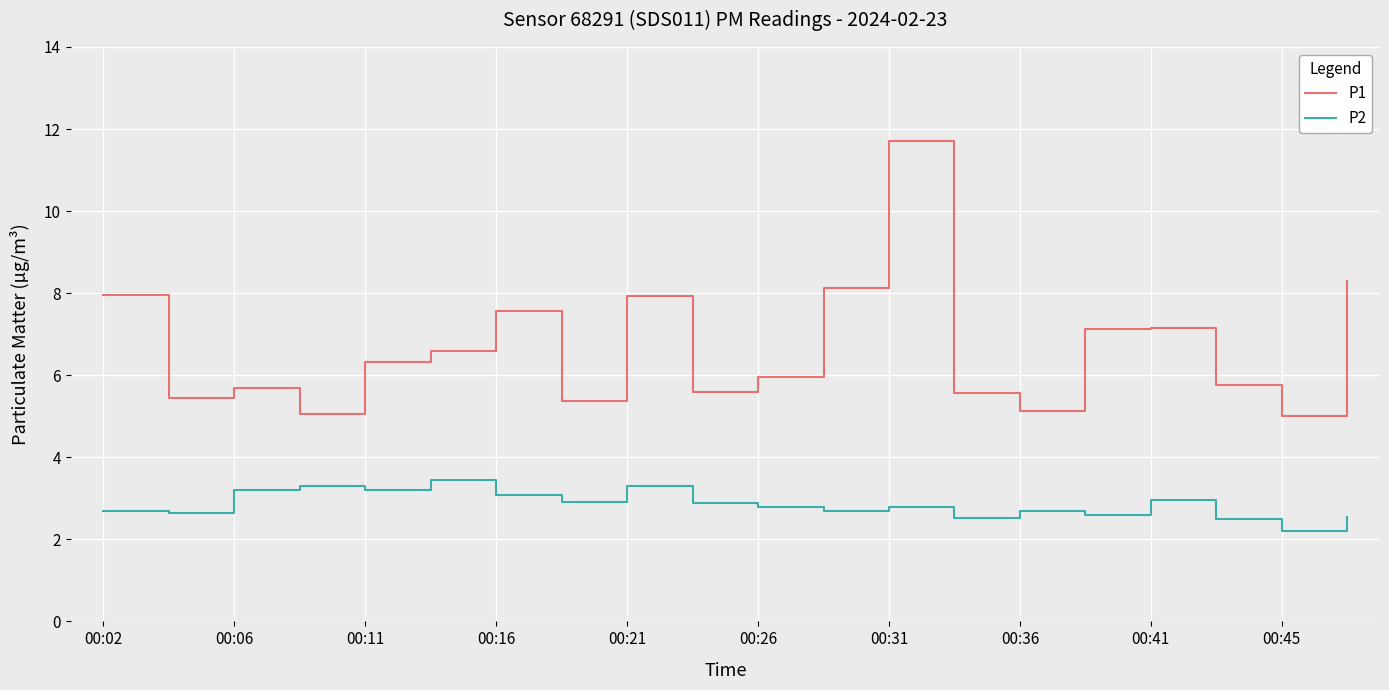

True or false: P2 and P1 cross at least once.

False